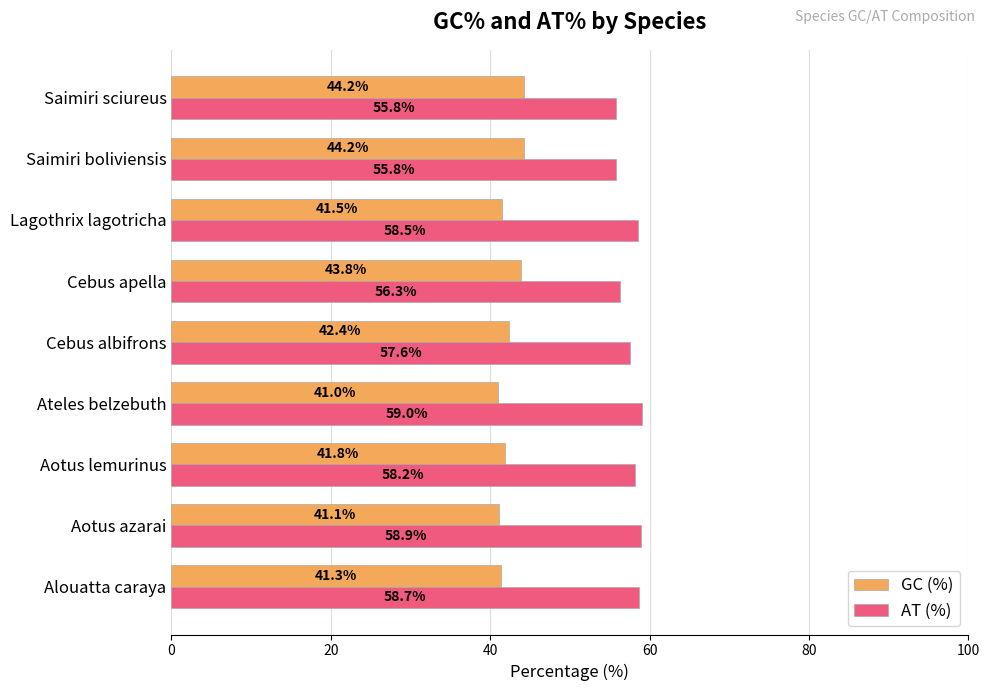

What is the difference between the AT (%) values at Aotus lemurinus and Alouatta caraya?

0.5